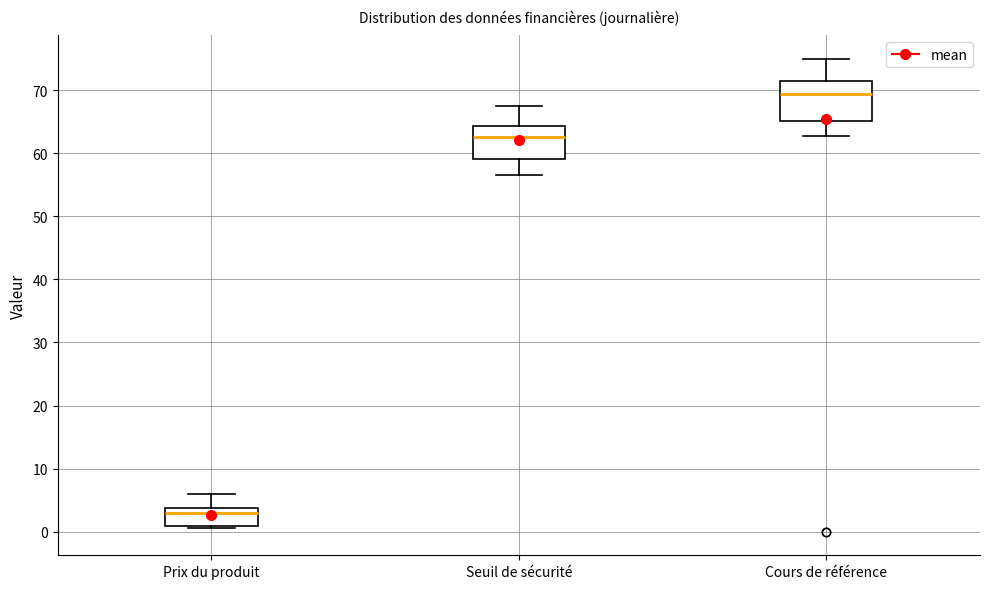

Comparing the boxes themselves (not the whiskers), which one is the tallest?

Cours de référence